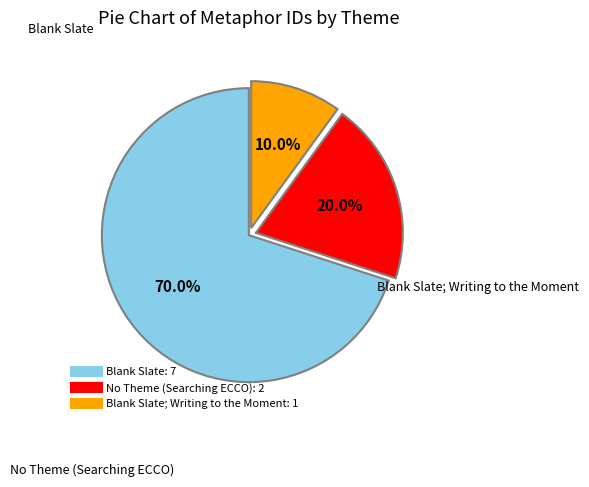

Is there a majority slice in this chart?

Yes